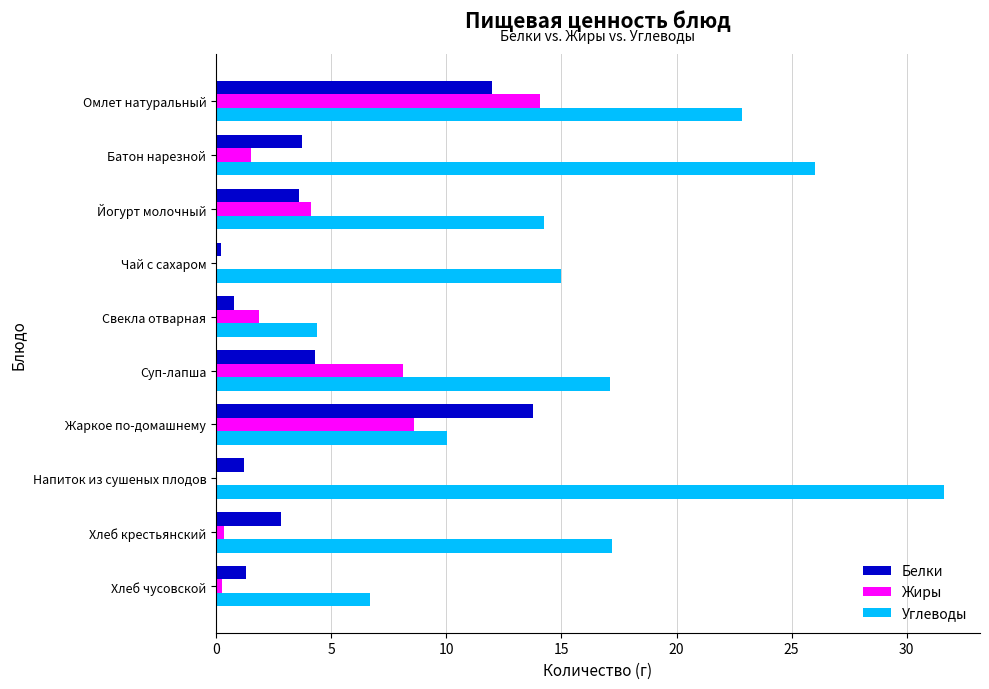

Which category has the highest value across all series?

Напиток из сушеных плодов